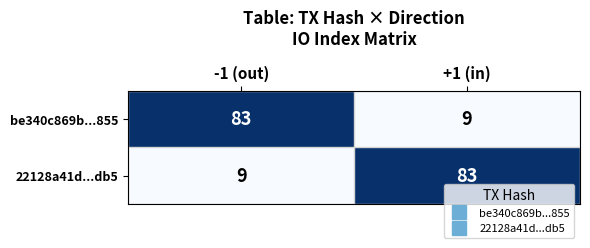

Is the value of be340c869b...855 at -1 (out) greater than the value of 22128a41d...db5 at -1 (out)?

Yes